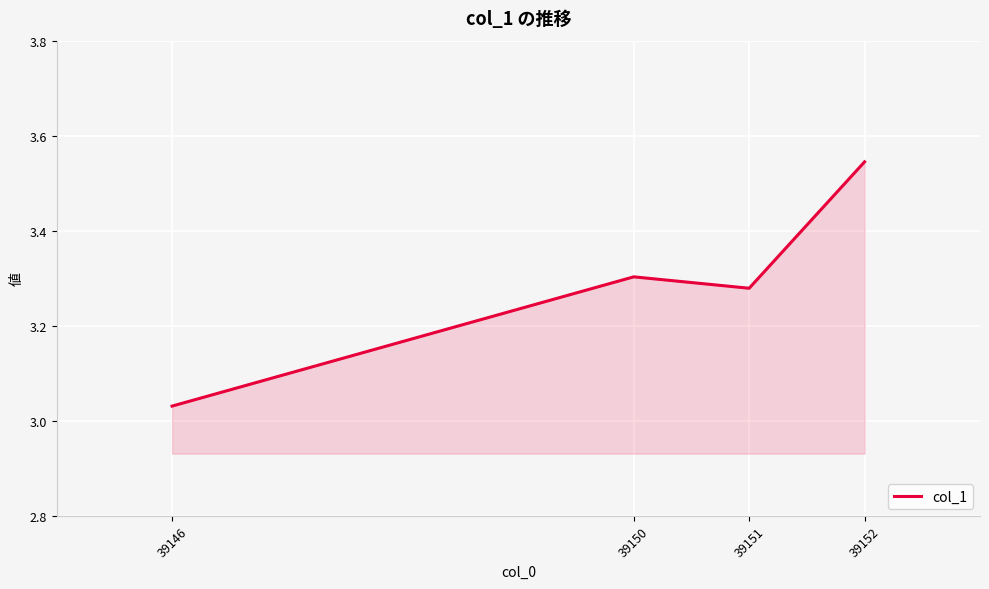

Rank the categories by value from highest to lowest.

39152, 39150, 39151, 39146